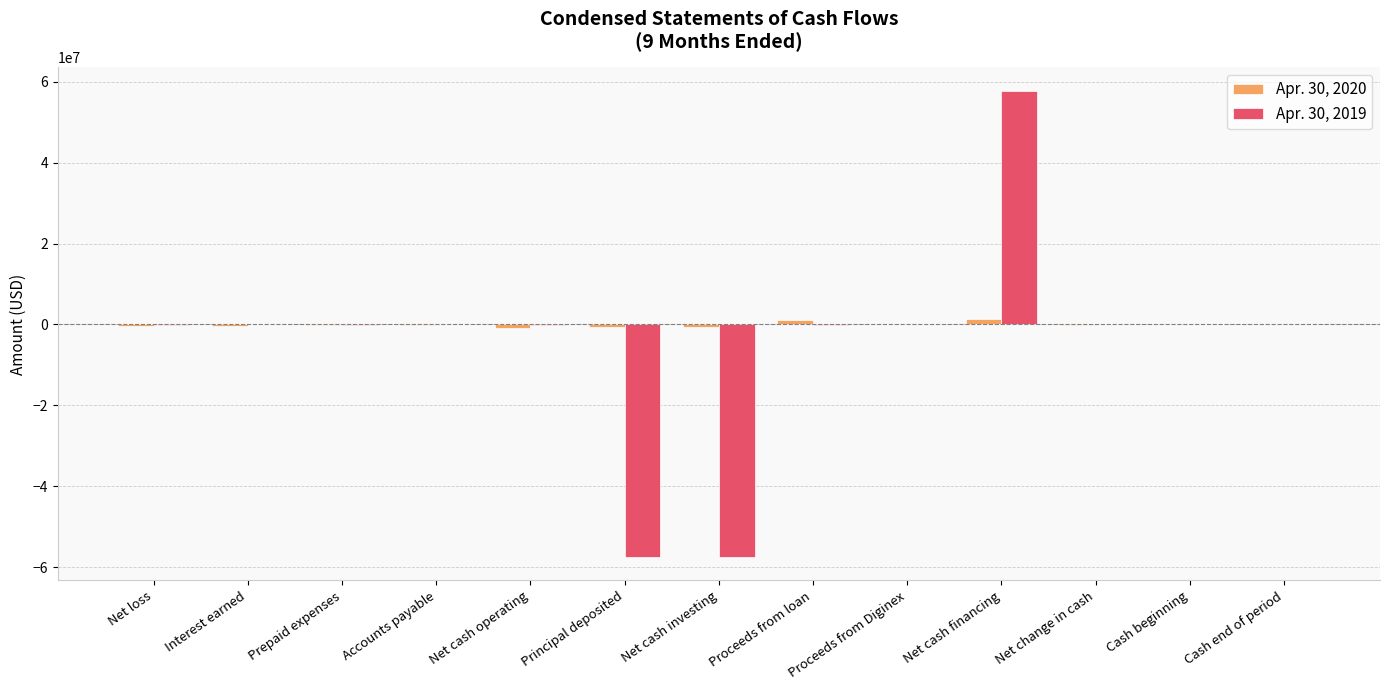

True or false: Apr. 30, 2019 has a value of 40684005 at Proceeds from Diginex.

False